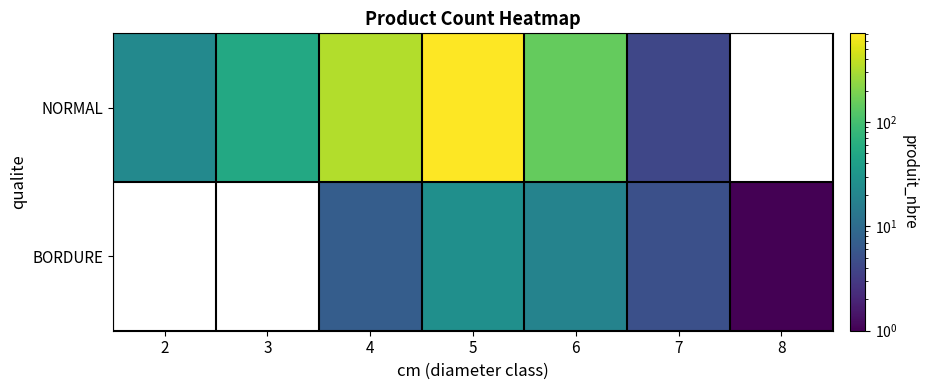

Is it true that NORMAL equals 946.3 at 5?

False